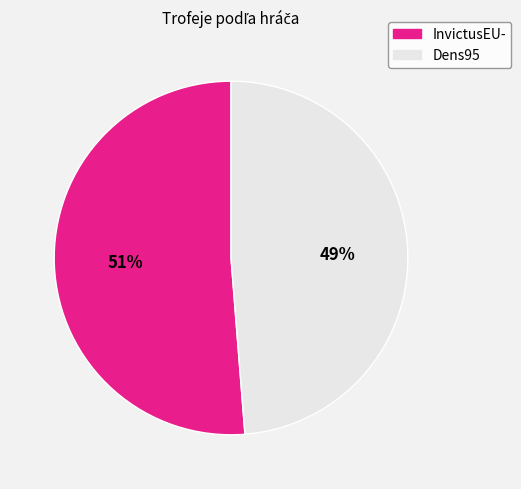

Rank the categories by value from highest to lowest.

InvictusEU-, Dens95